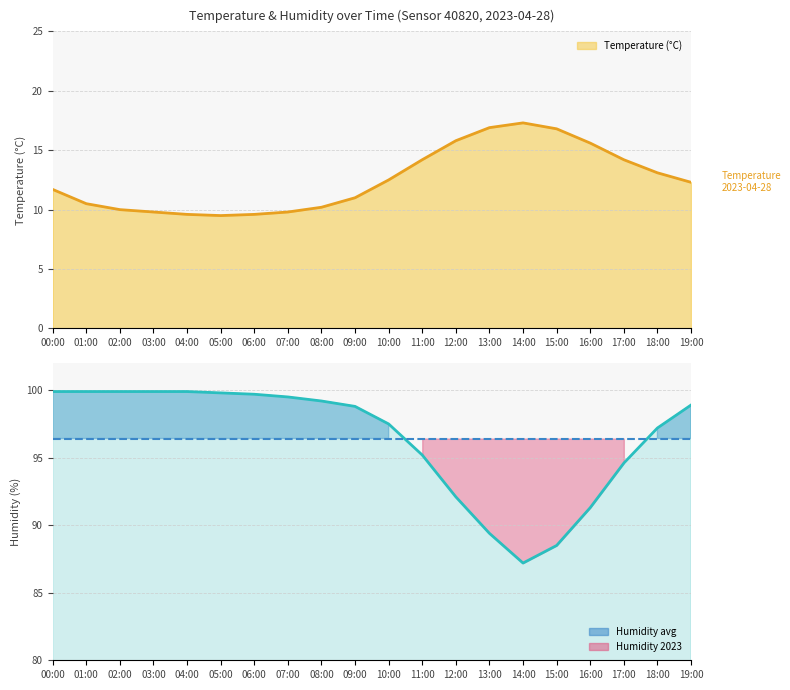

At which label is Humidity avg closest to 96?

00:00